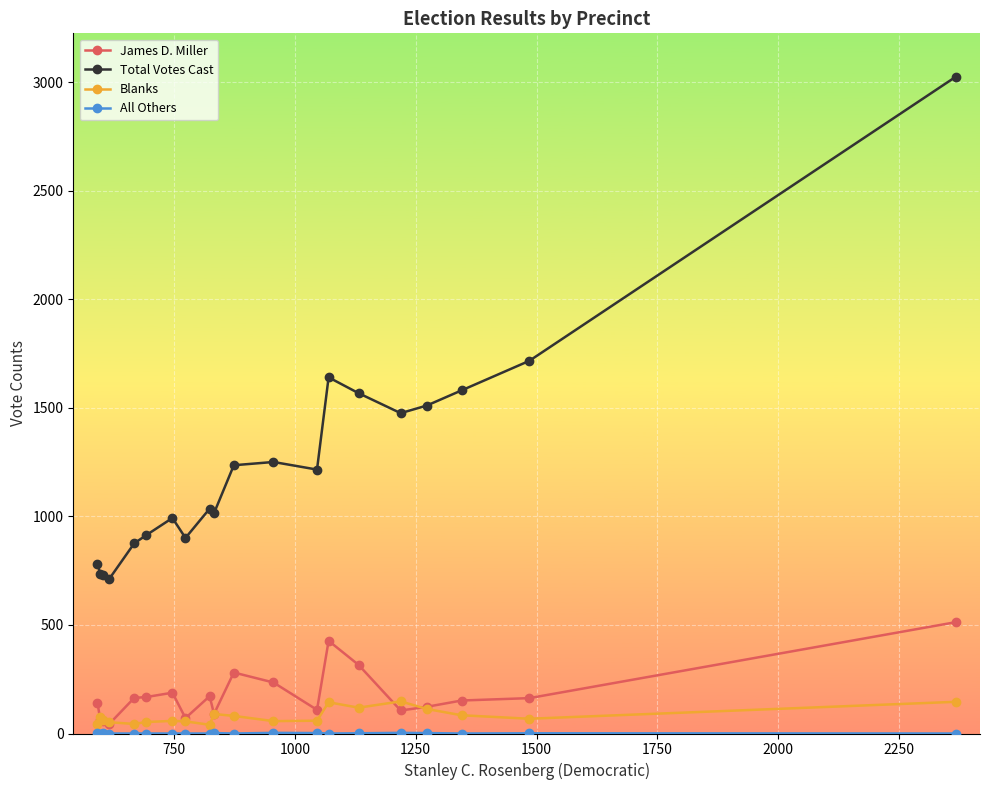

Which series has the largest range (max minus min)?

Total Votes Cast